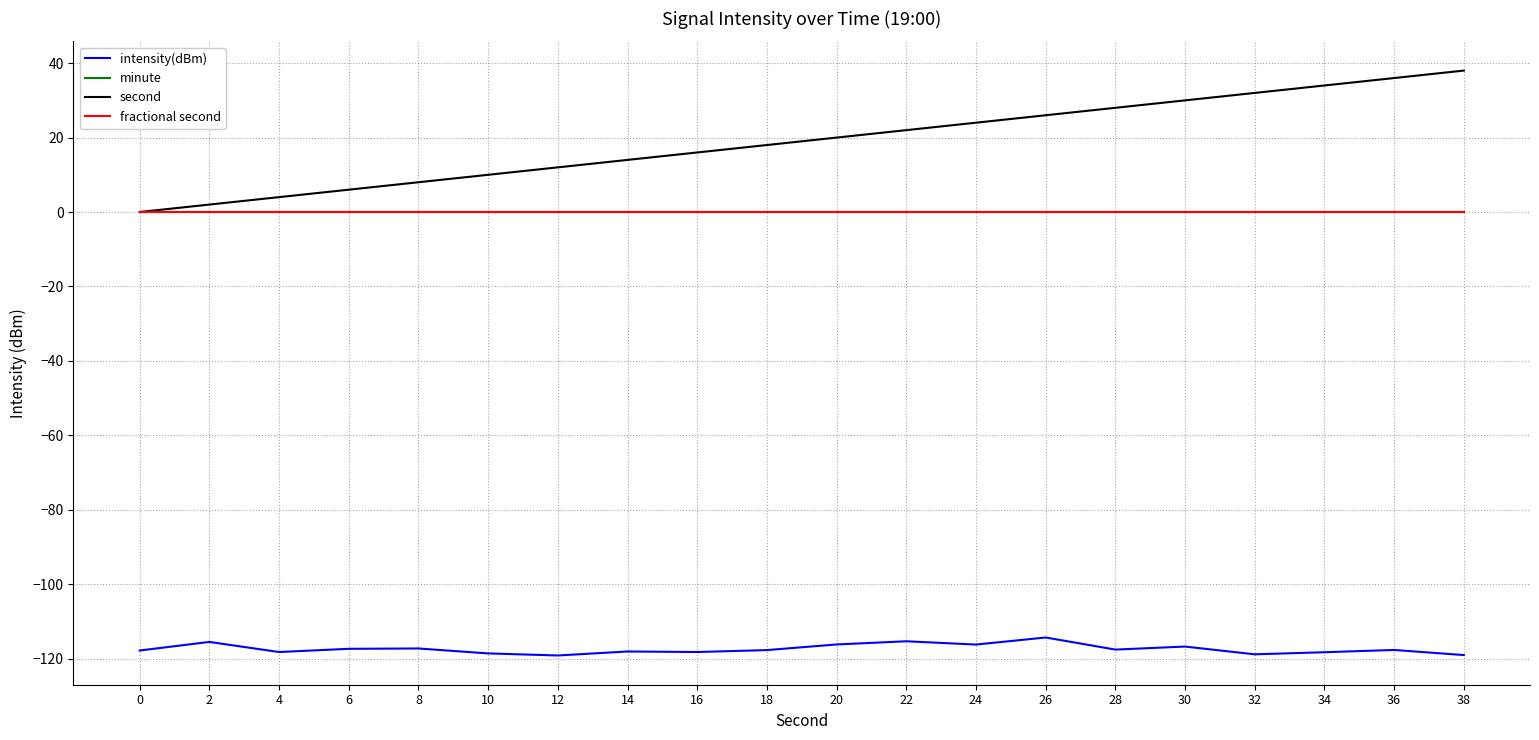

Rank the series by their maximum value, from highest to lowest.

second, minute, fractional second, intensity(dBm)